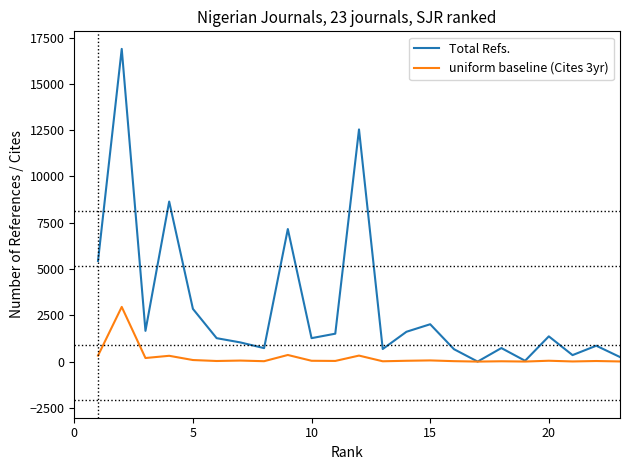

Which series has the largest range (max minus min)?

Total Refs.